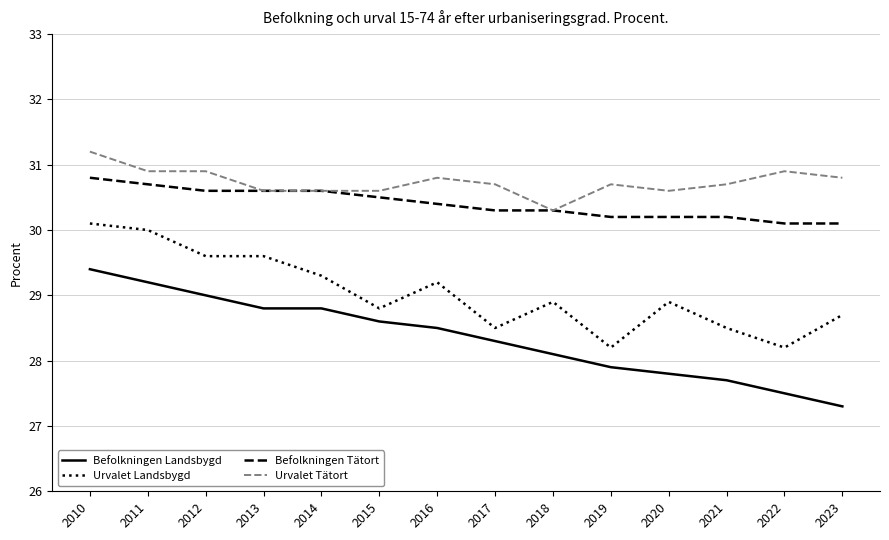

Between 2014 and 2020, which series saw the biggest shift?

Befolkningen Landsbygd